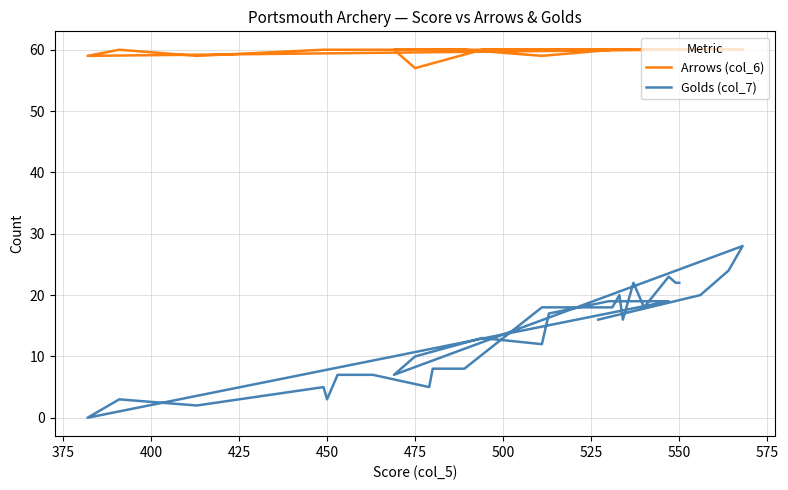

Does the chart display data point markers on the line(s)?

No